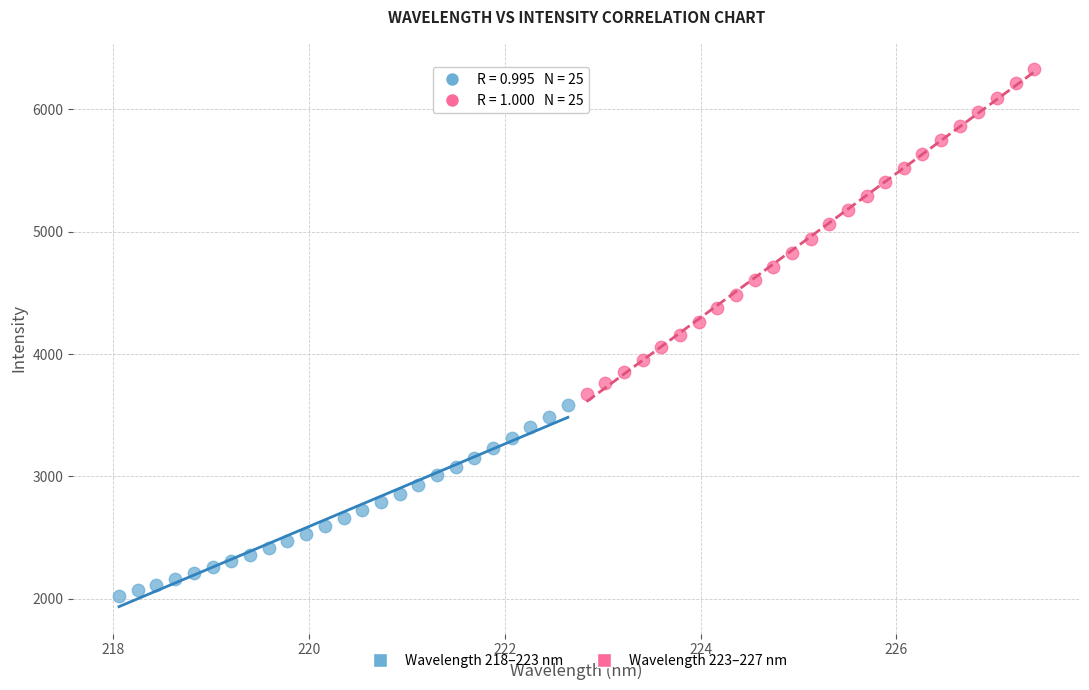

Which series has the widest spread of Y values?

Wavelength 223–227 nm